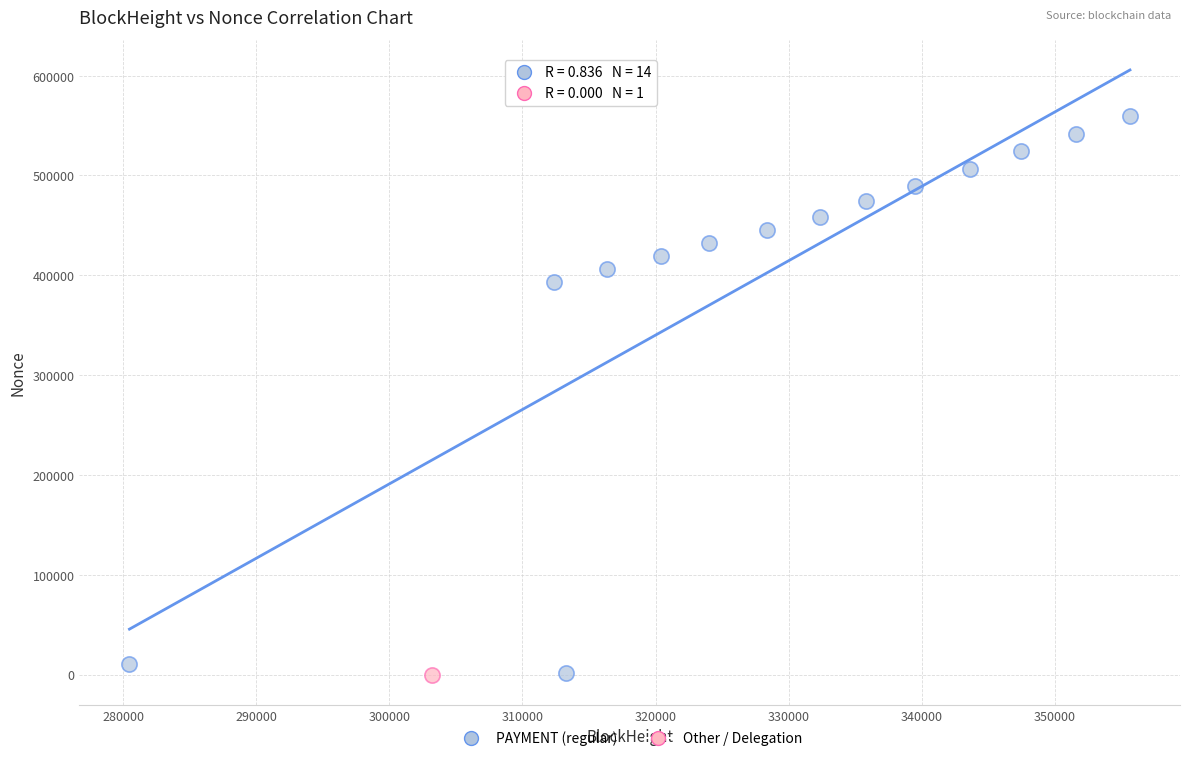

What are all the series names shown in the legend?

PAYMENT (regular), Other / Delegation